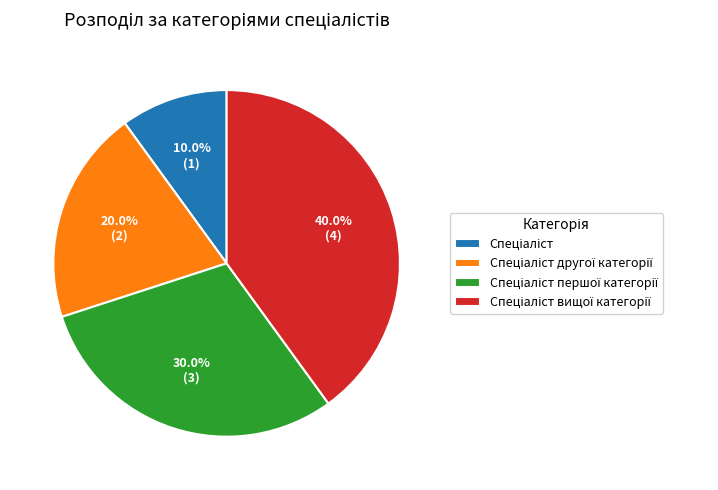

Does any single category account for the majority?

No